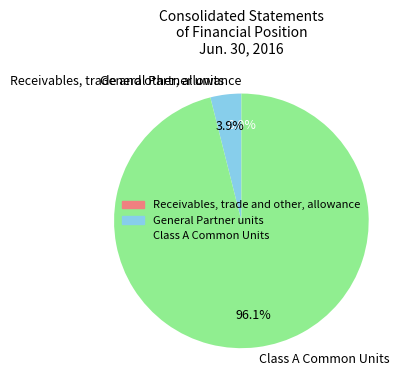

How much of the chart is everything except General Partner units?

96.1%